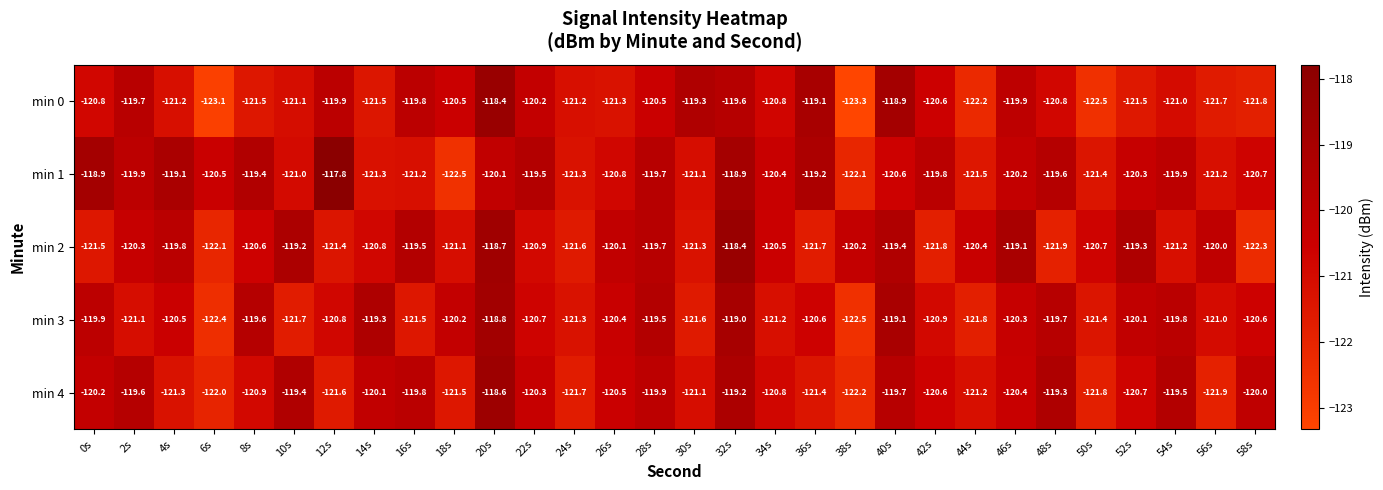

What is the difference between the maximum and minimum values in the min 0 series?

4.9